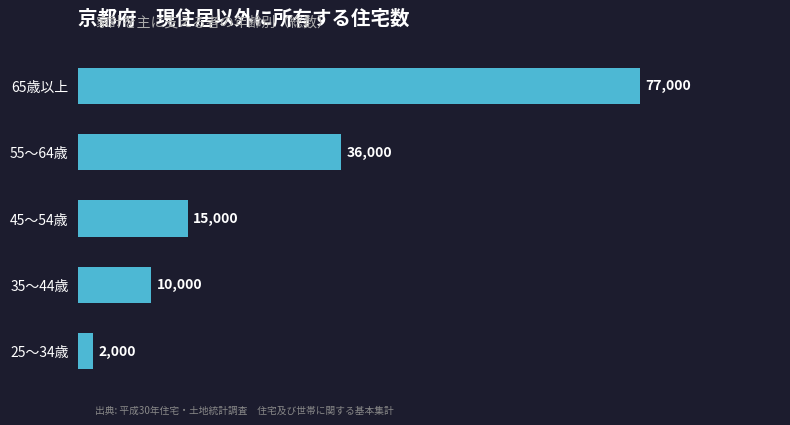

How many distinct data groups are displayed?

1